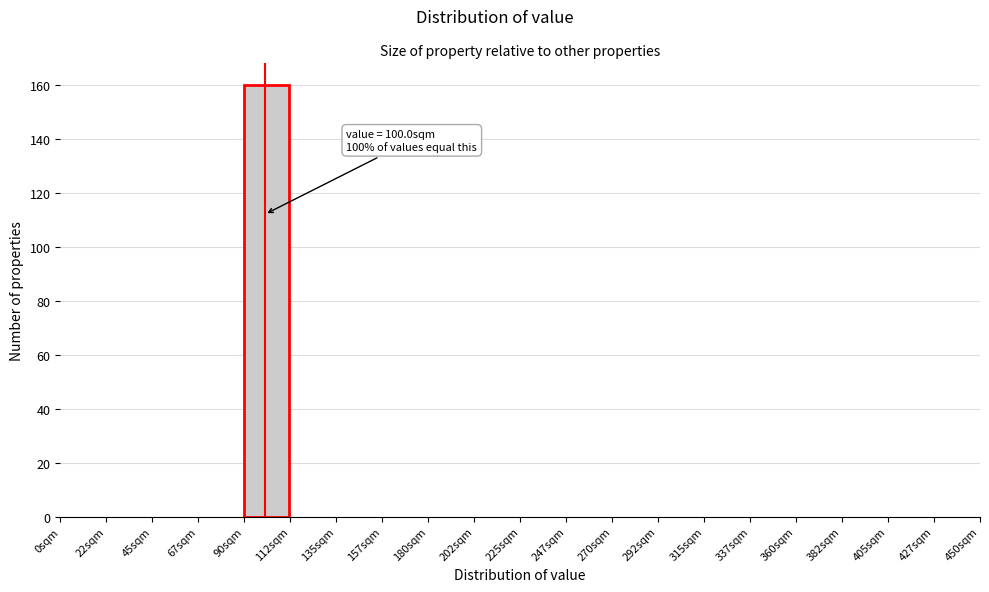

Over which range of the x-axis is the bar tallest?

90.0 to 112.5